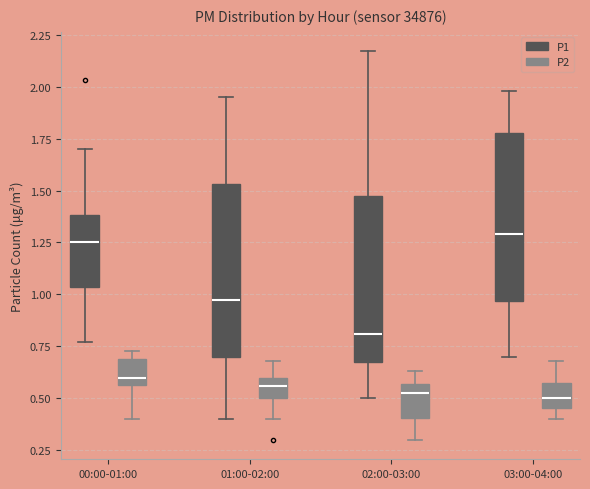

Reading left to right, transcribe this box plot: for each box, give where its median line is, the range the box spans, and where its two whiskers end, as read against the y-axis. The values are not printed on the chart, so give them approximately, as read against the axis.

00:00-01:00 (P1): median 1.25, box 1.05 to 1.40, whiskers 0.75 to 1.70
00:00-01:00 (P2): median 0.60, box 0.55 to 0.70, whiskers 0.40 to 0.75
01:00-02:00 (P1): median 1.00, box 0.70 to 1.55, whiskers 0.40 to 1.95
01:00-02:00 (P2): median 0.55, box 0.50 to 0.60, whiskers 0.40 to 0.70
02:00-03:00 (P1): median 0.80, box 0.70 to 1.50, whiskers 0.50 to 2.15
02:00-03:00 (P2): median 0.55 (just below the box's upper edge), box 0.40 to 0.55, whiskers 0.30 to 0.65
03:00-04:00 (P1): median 1.30, box 0.95 to 1.80, whiskers 0.70 to 2.00
03:00-04:00 (P2): median 0.50, box 0.45 to 0.60, whiskers 0.40 to 0.70